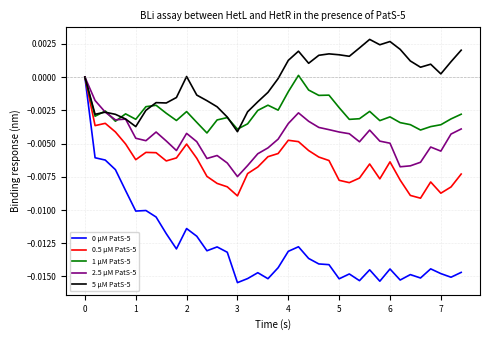

Which series has the largest total across all categories?

5 µM PatS-5